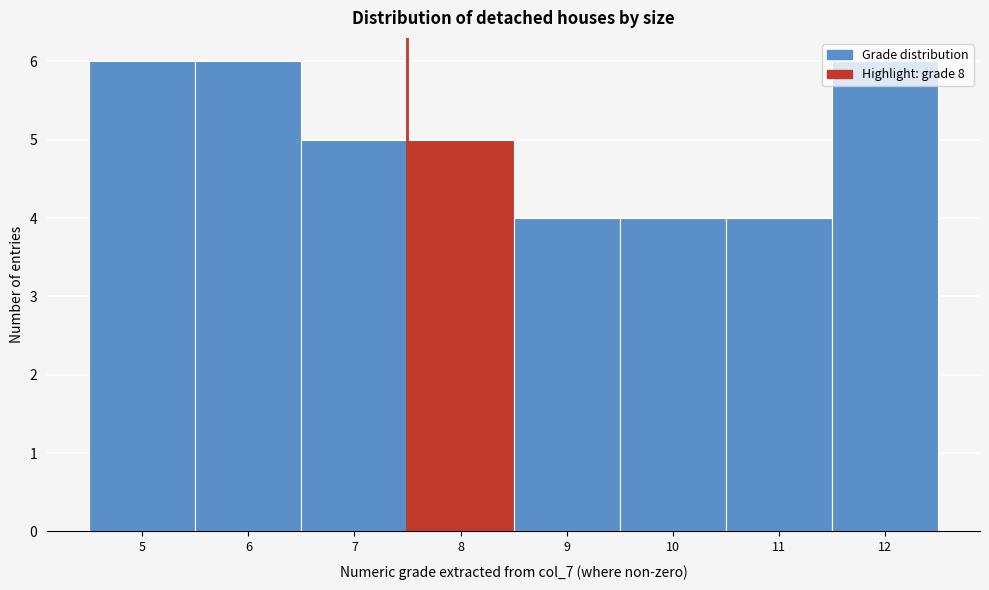

What is the value of the 8th bar from the left?

6